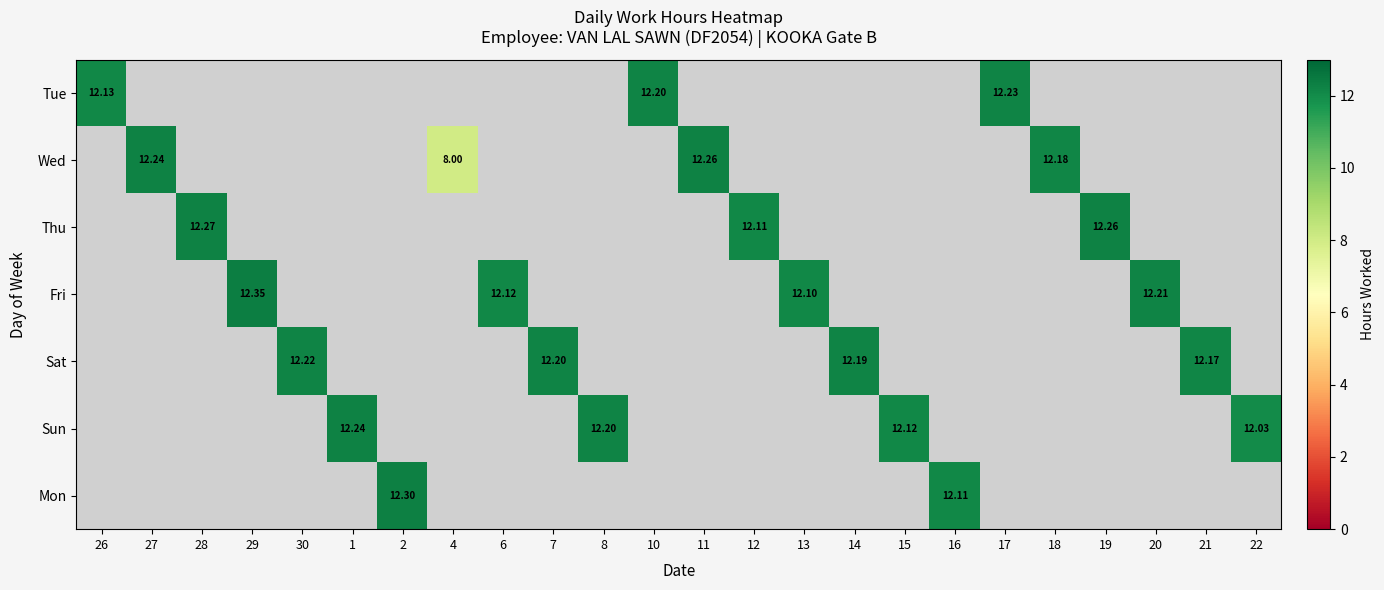

At which category is the sum across all series the highest?

29